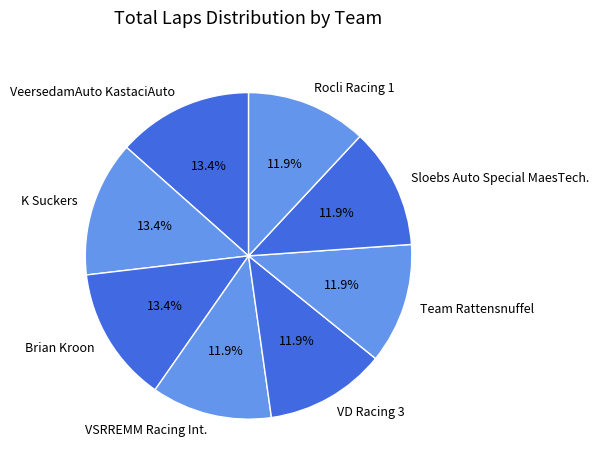

Approximately how many times larger is the value at Sloebs Auto Special MaesTech. compared to Team Rattensnuffel?

1.0